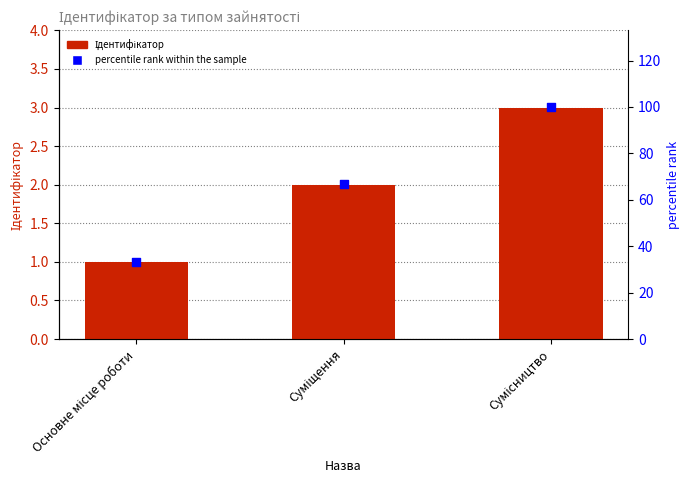

Which series reaches the minimum Y coordinate?

Ідентифікатор